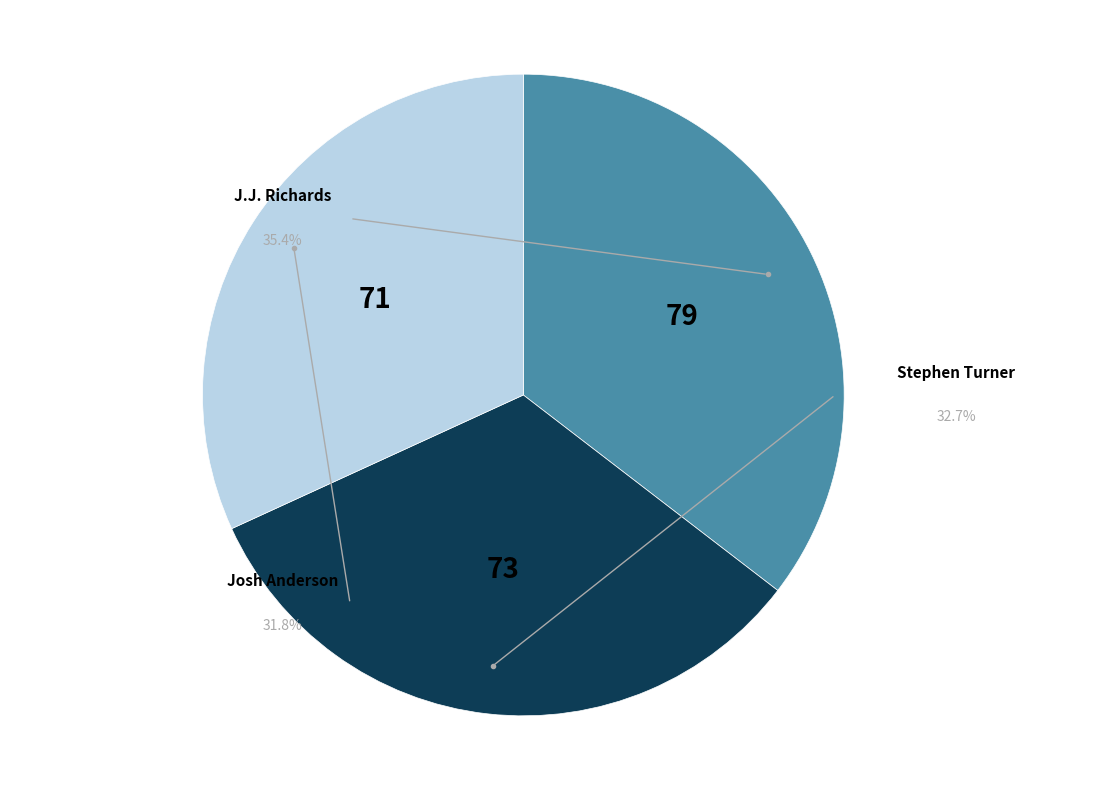

To the nearest percent, what is the difference between the largest and smallest slice percentages?

4%